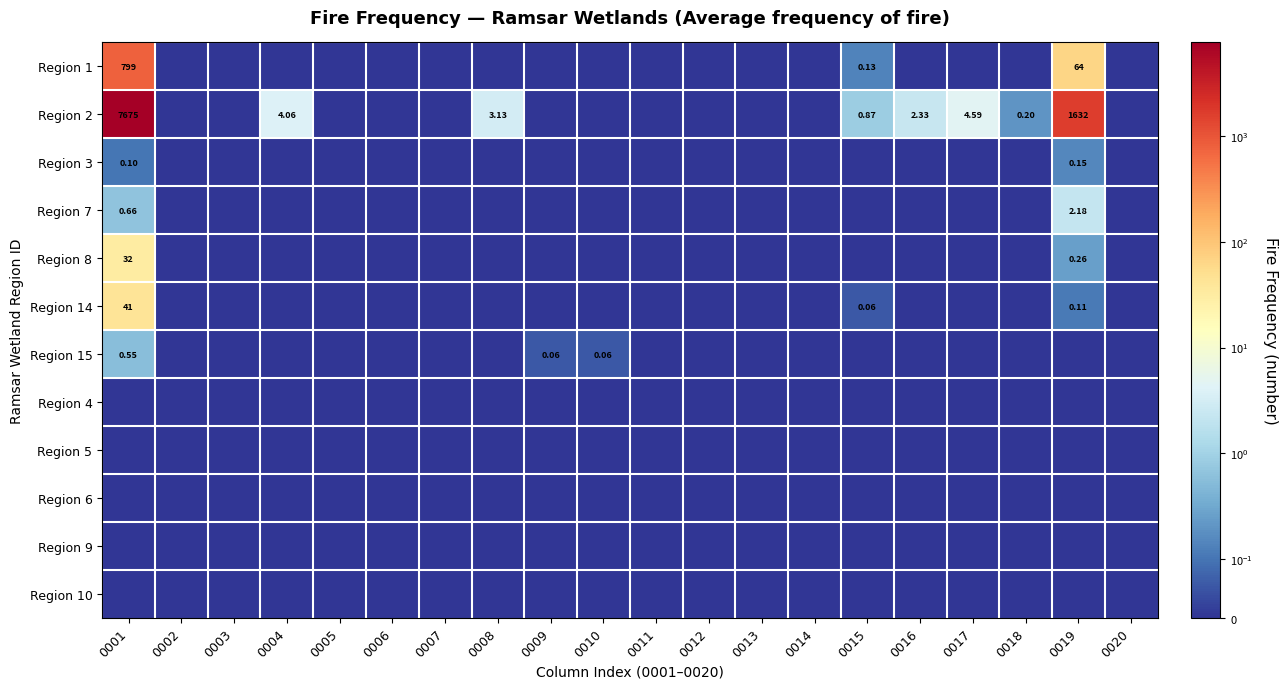

At which category does the chart reach its peak across all series?

0001